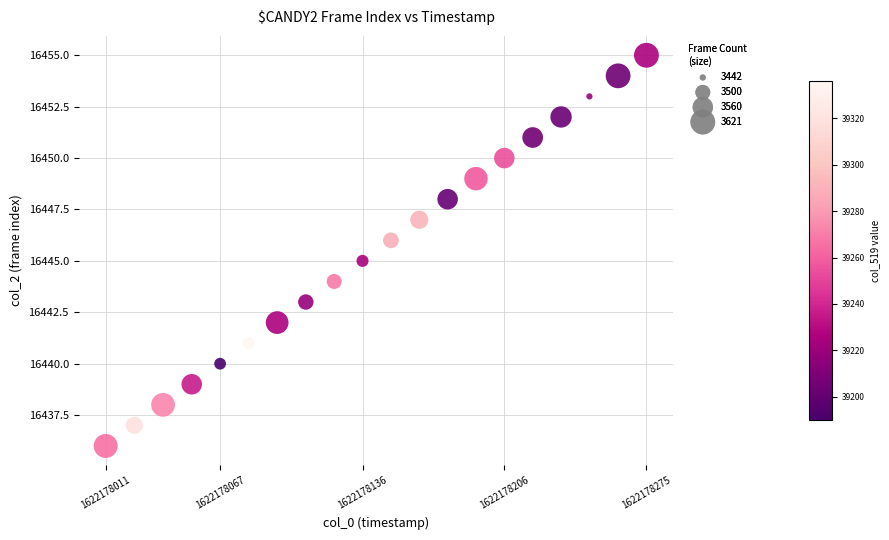

What is the range of Y values (max minus min)?

19